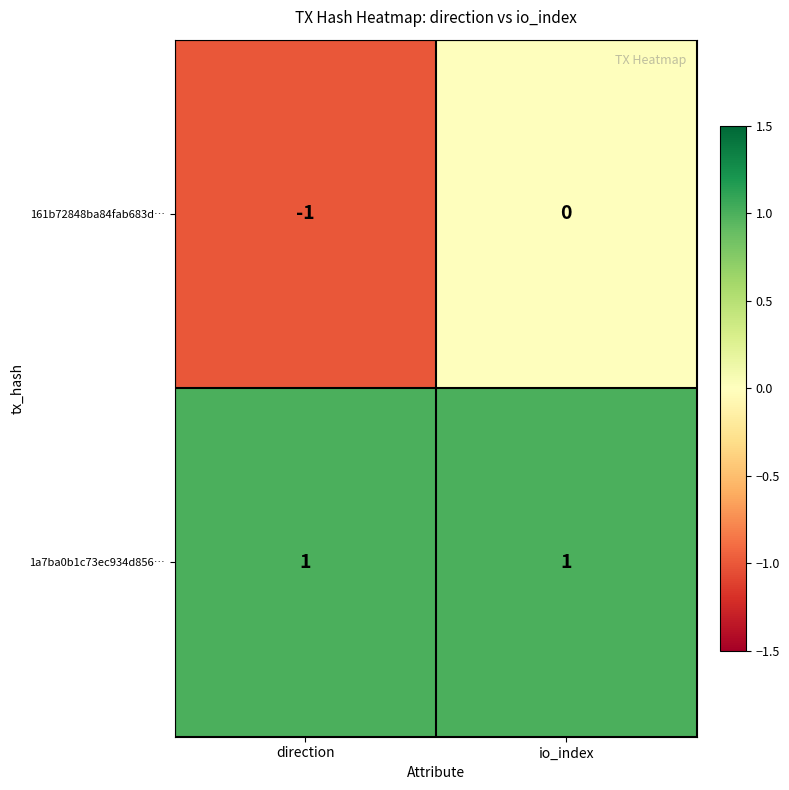

What is the difference between the highest and lowest values at direction?

2